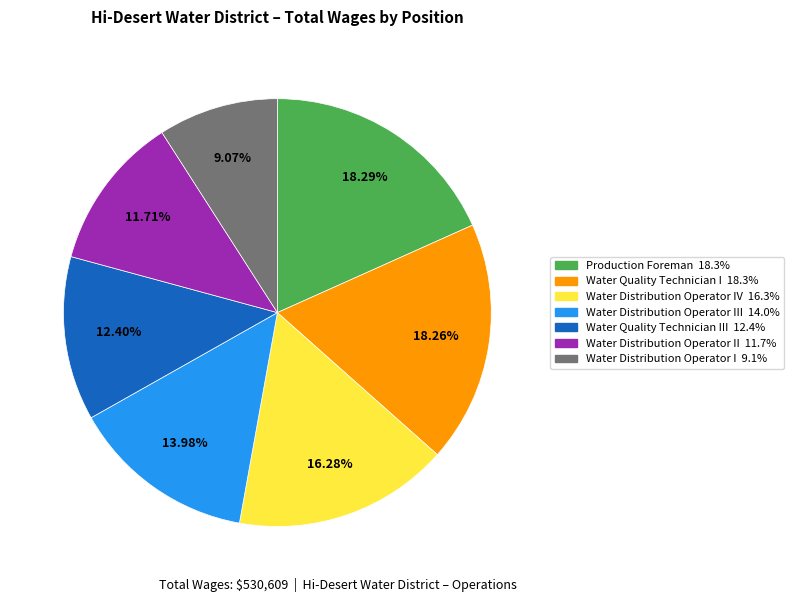

Is there any slice that represents more than half of the pie?

No